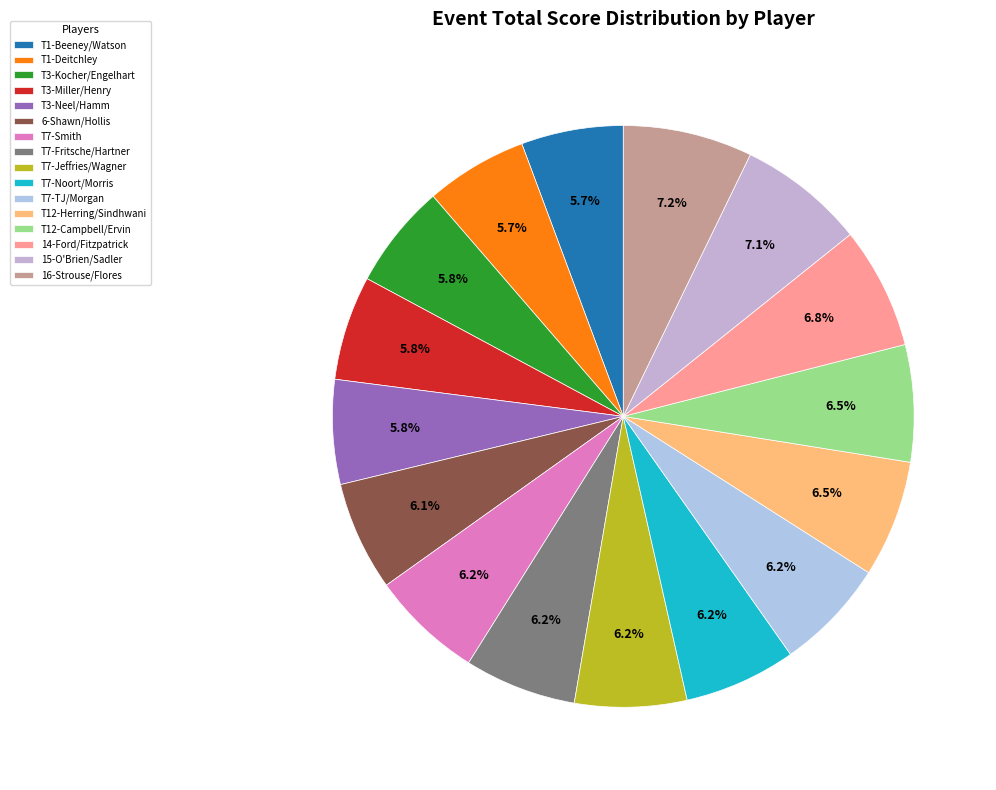

Count the number of slices in the pie.

16